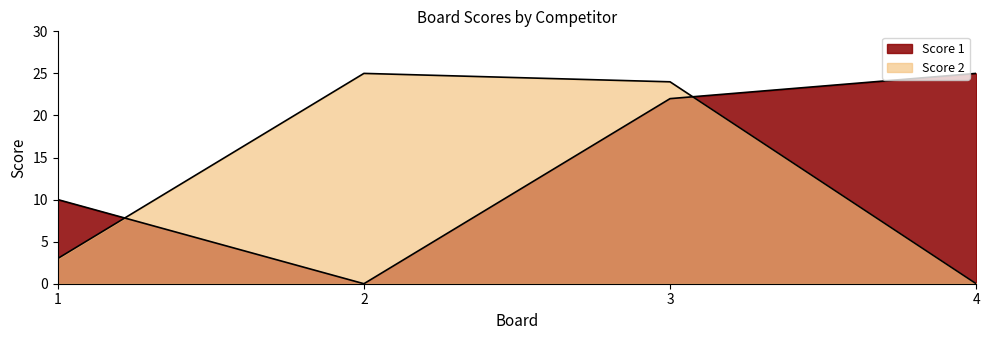

True or false: Score 2 has more than 0 interior local peaks.

True